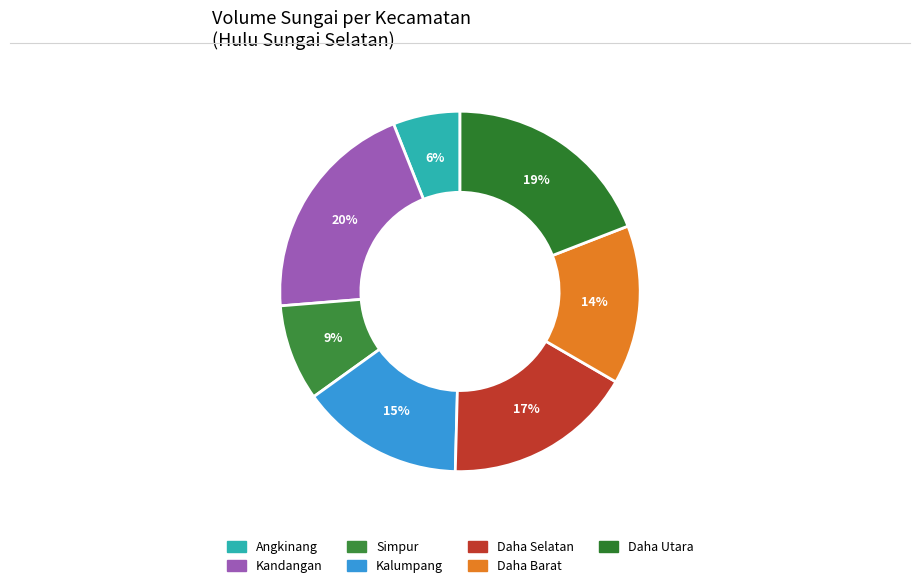

What percentage is NOT represented by Kandangan?

79.7%